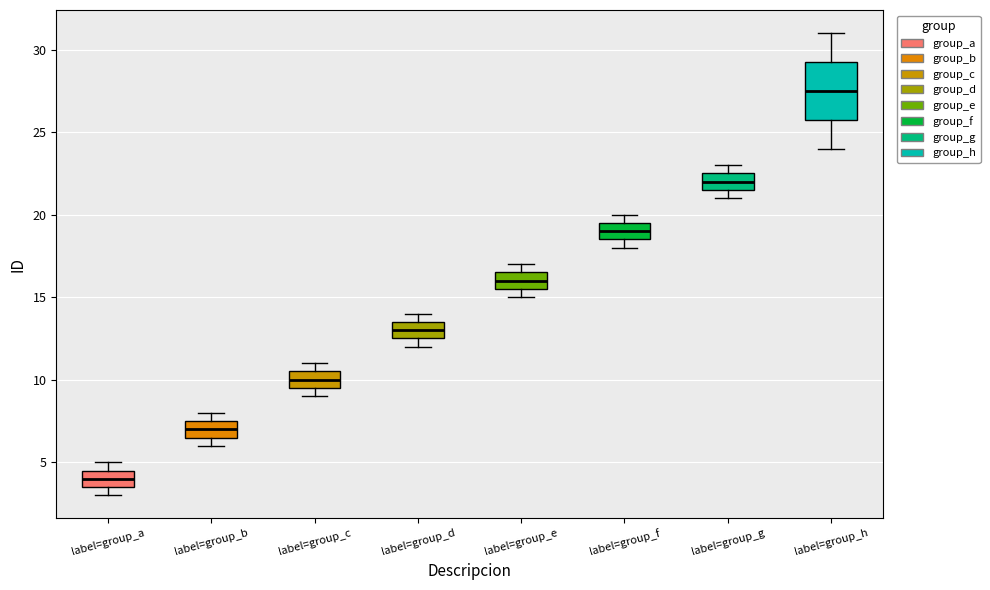

Comparing the boxes themselves (not the whiskers), which one is the tallest?

label=group_h